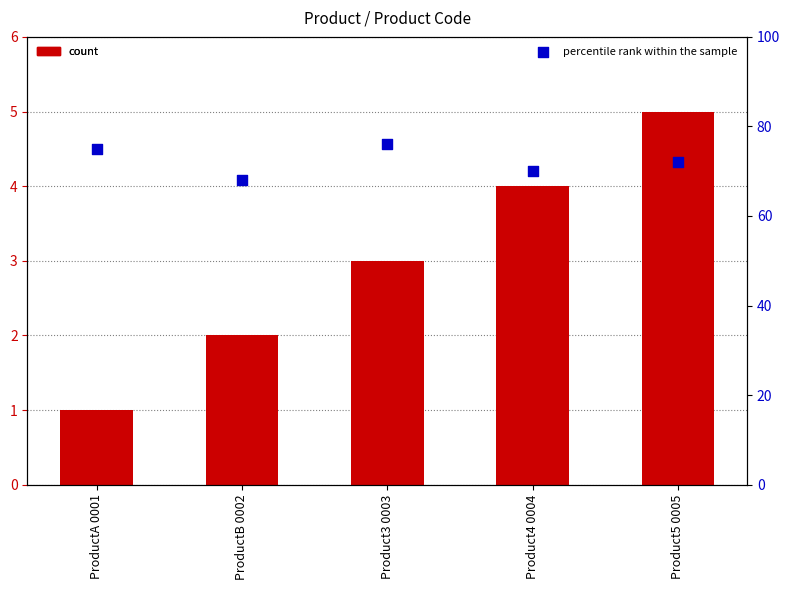

Which series reaches the maximum Y coordinate?

percentile rank within the sample